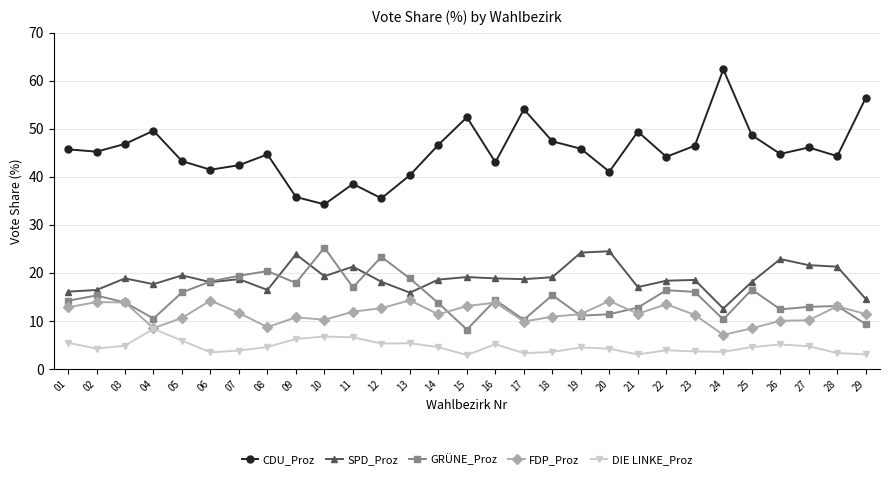

True or false: FDP_Proz and SPD_Proz intersect in this chart.

False